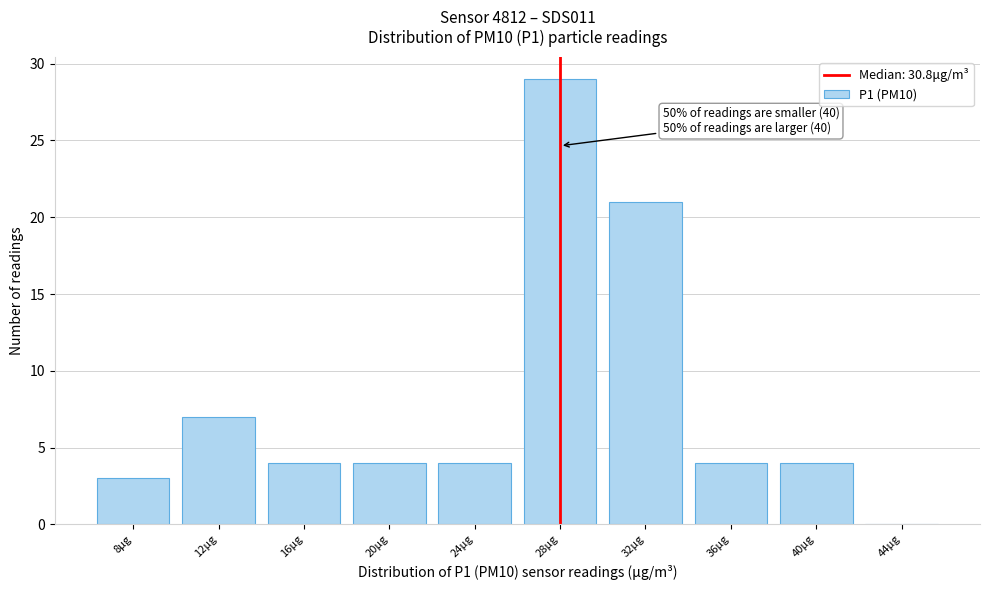

Reading left to right, extract all data points from this chart.

8μg=3	12μg=7	16μg=4	20μg=4	24μg=4	28μg=29	32μg=21	36μg=4	40μg=4	44μg=0